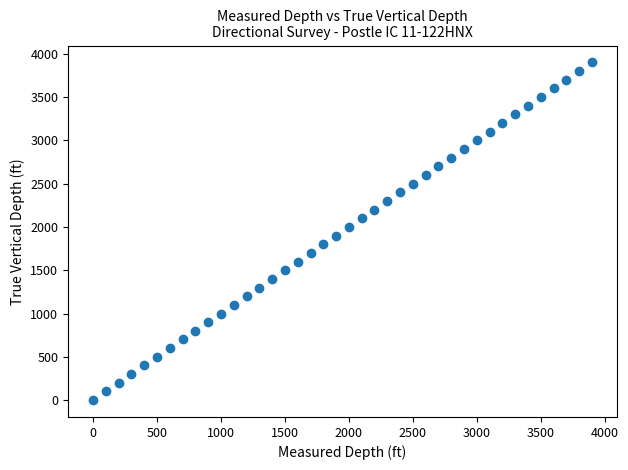

What is the range of X values (max minus min)?

3900